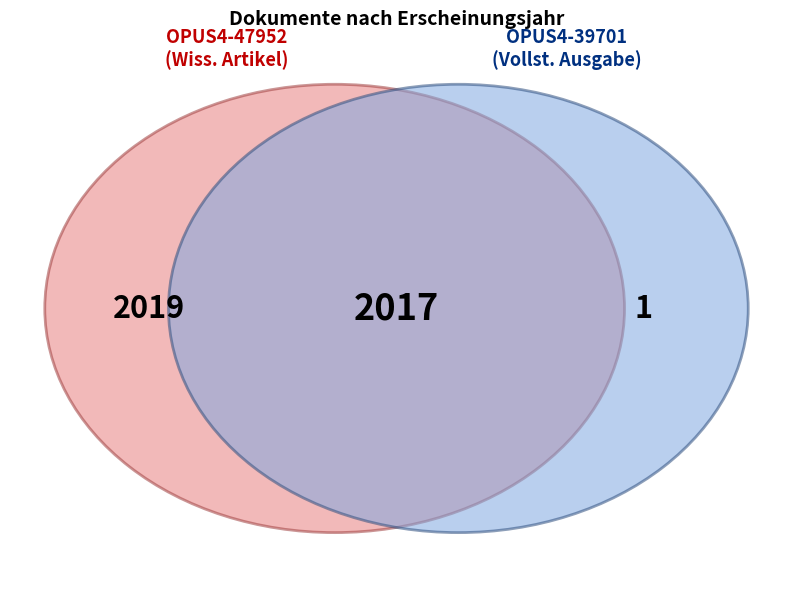

To the nearest percent, what is the combined percentage of OPUS4-47952 and OPUS4-39701?

100%